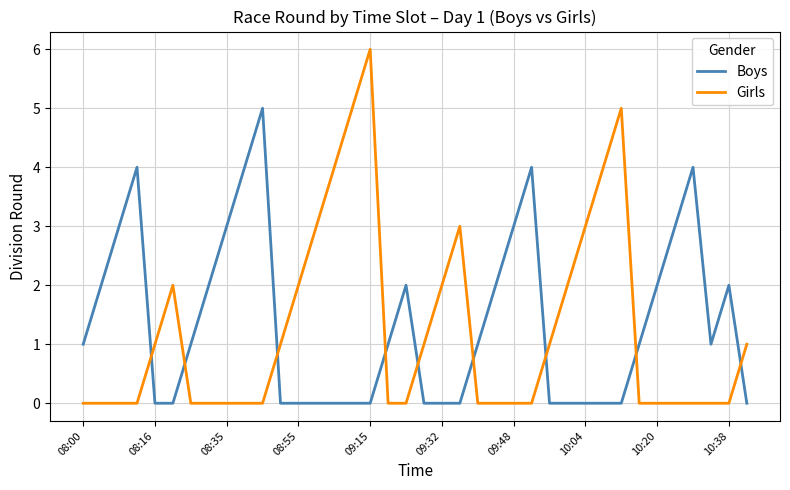

Rank the series by their maximum value, from highest to lowest.

Girls, Boys